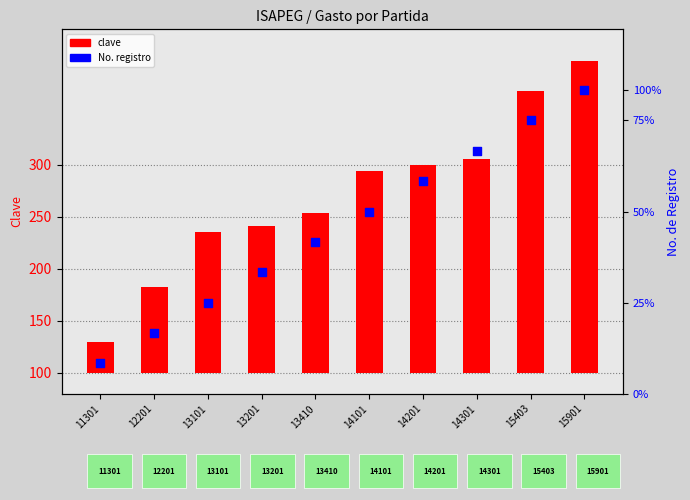

Which series reaches the minimum Y coordinate?

No. de registro